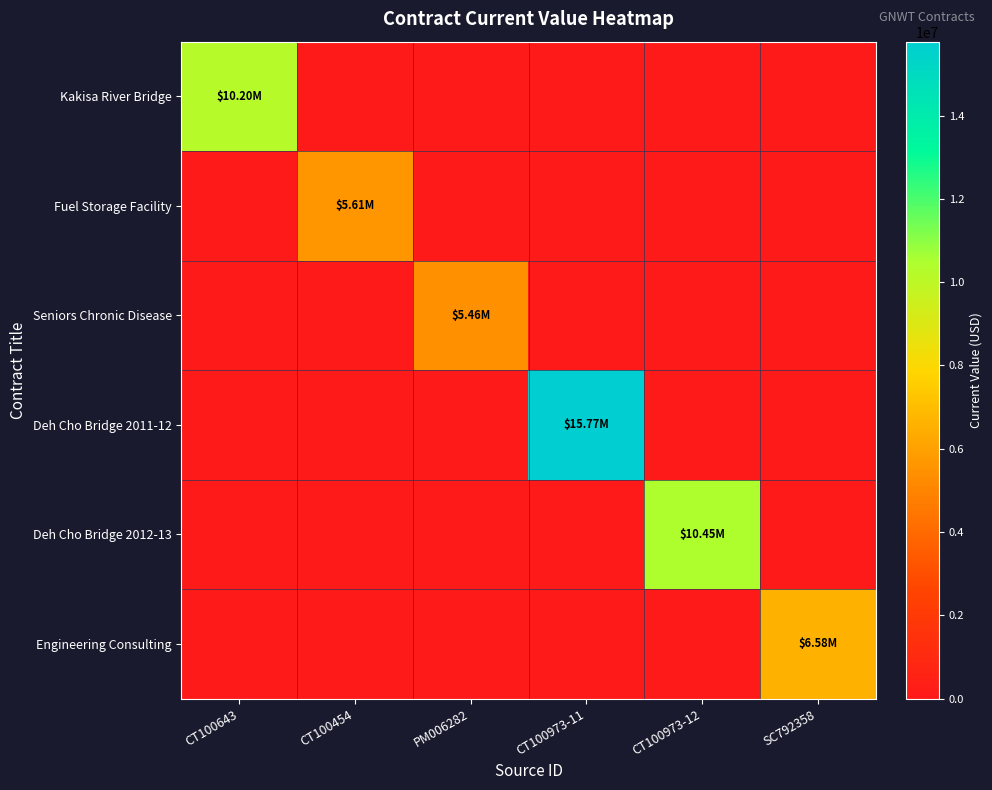

Which series changed the most between CT100643 and CT100973-11?

Deh Cho Bridge 2011-12